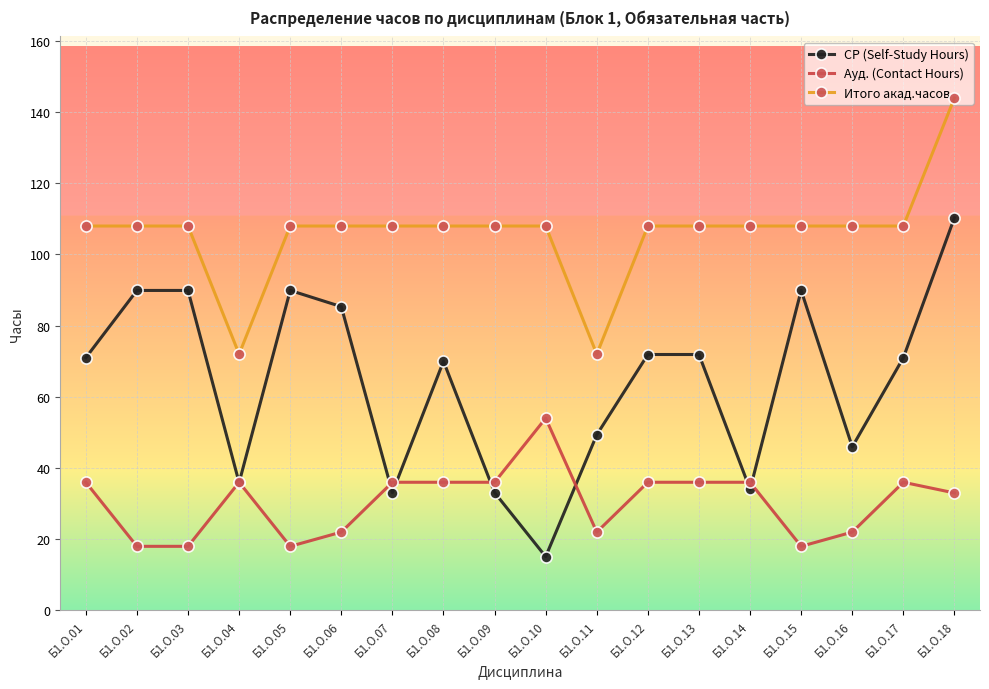

Which series has the largest total across all categories?

Итого акад.часов